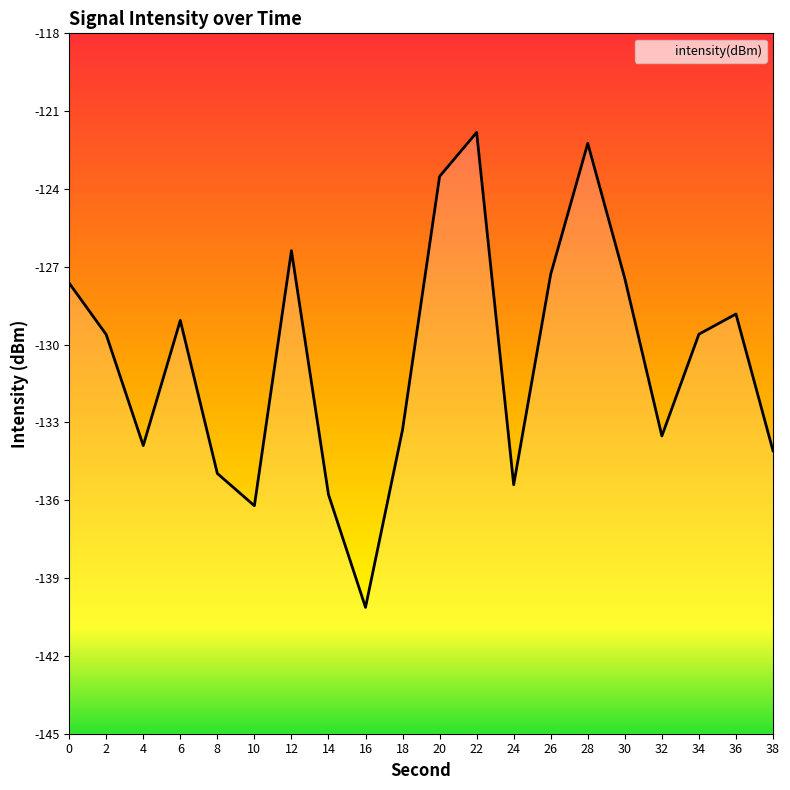

How many points are lower than both their immediate neighbors (excluding endpoints)?

5